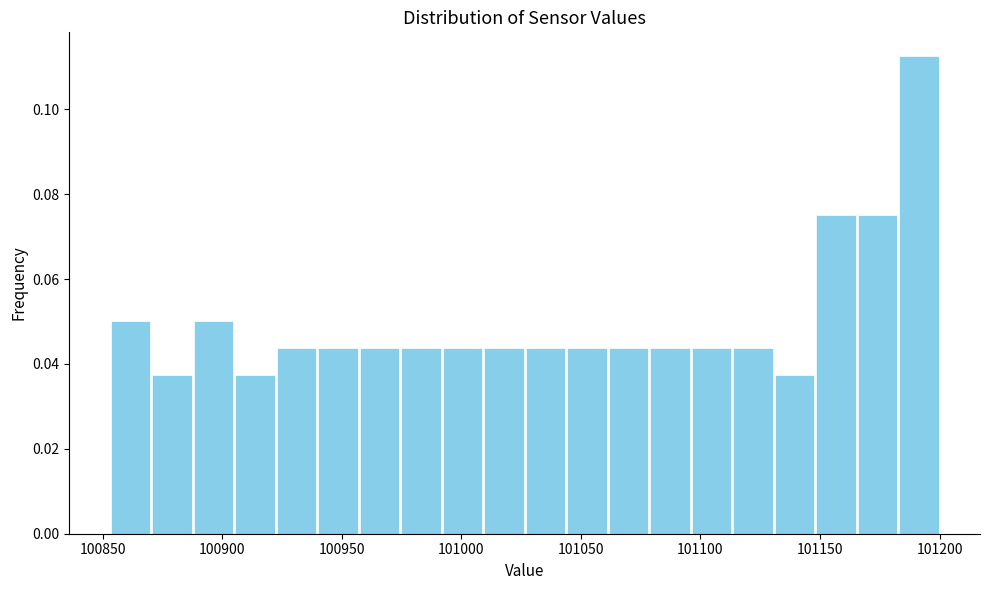

Around what value on the x-axis is the tallest bar? Give the approximate position of its centre, as read against the axis.

101190